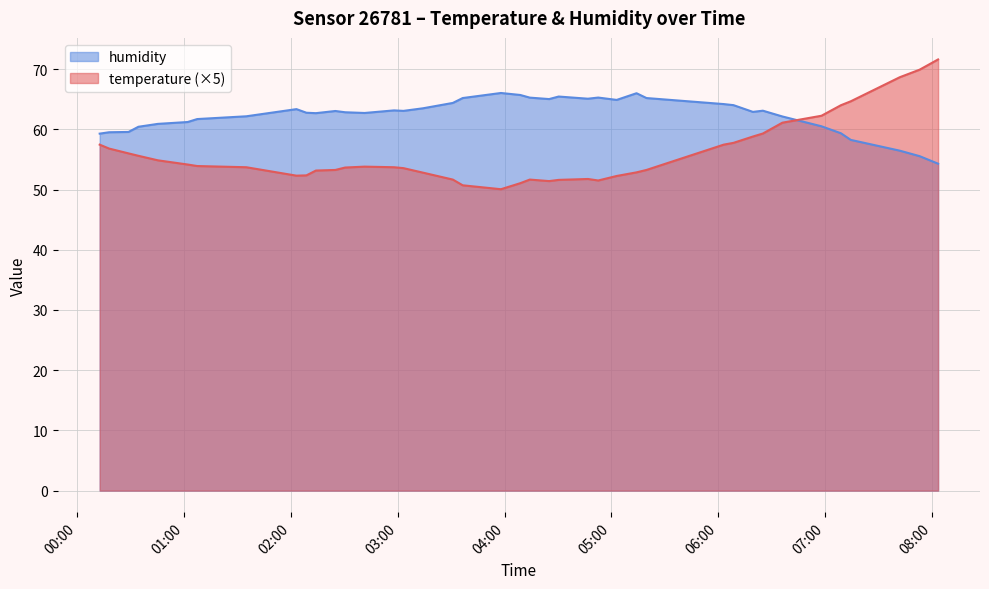

Reading left to right, transcribe all the data shown in this chart.

temperature: 57.5	56.8	56.0	55.6	54.9	54.1	53.9	53.7	52.3	52.4	53.2	53.2	53.7	53.8	53.7	53.6	52.8	51.6	50.7	50.0	51.1	51.6	51.4	51.6	51.8	51.5	52.2	52.9	53.2	57.5	57.8	58.8	59.3	61.1	62.2	64.0	64.7	68.7	69.9	71.6
humidity: 59.3	59.5	59.6	60.4	60.9	61.2	61.7	62.2	63.4	62.8	62.7	63.0	62.8	62.7	63.1	63.1	63.5	64.4	65.2	66.0	65.7	65.3	65.0	65.4	65.1	65.3	64.9	66.0	65.2	64.2	64.0	62.9	63.1	62.1	60.5	59.3	58.2	56.5	55.5	54.3